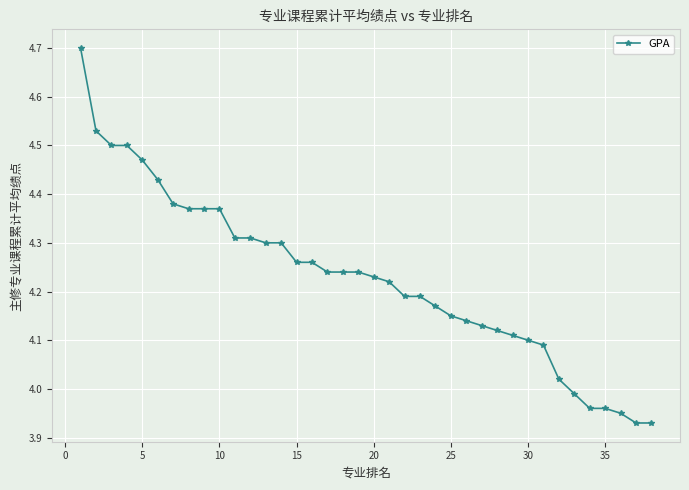

What is the sum of all values?

160.7